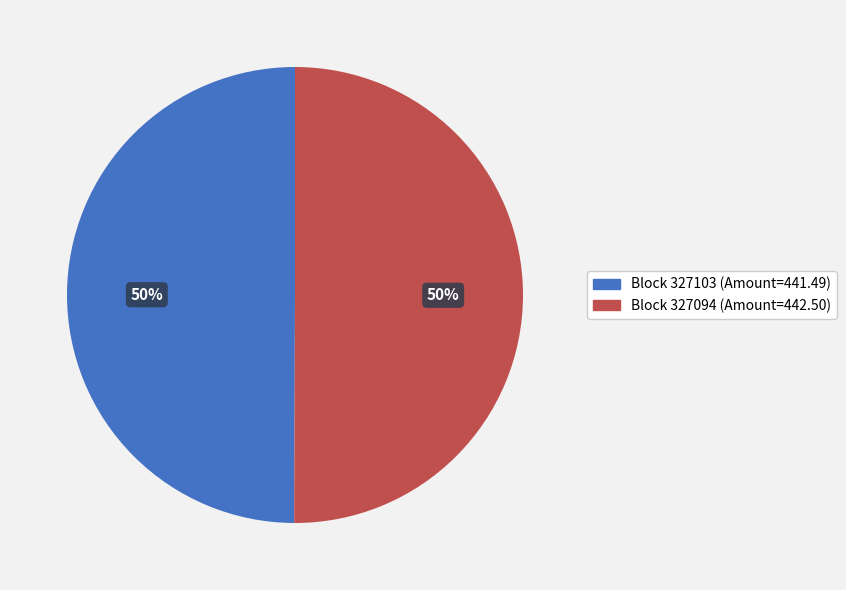

To the nearest percent, what is the average slice percentage?

50%